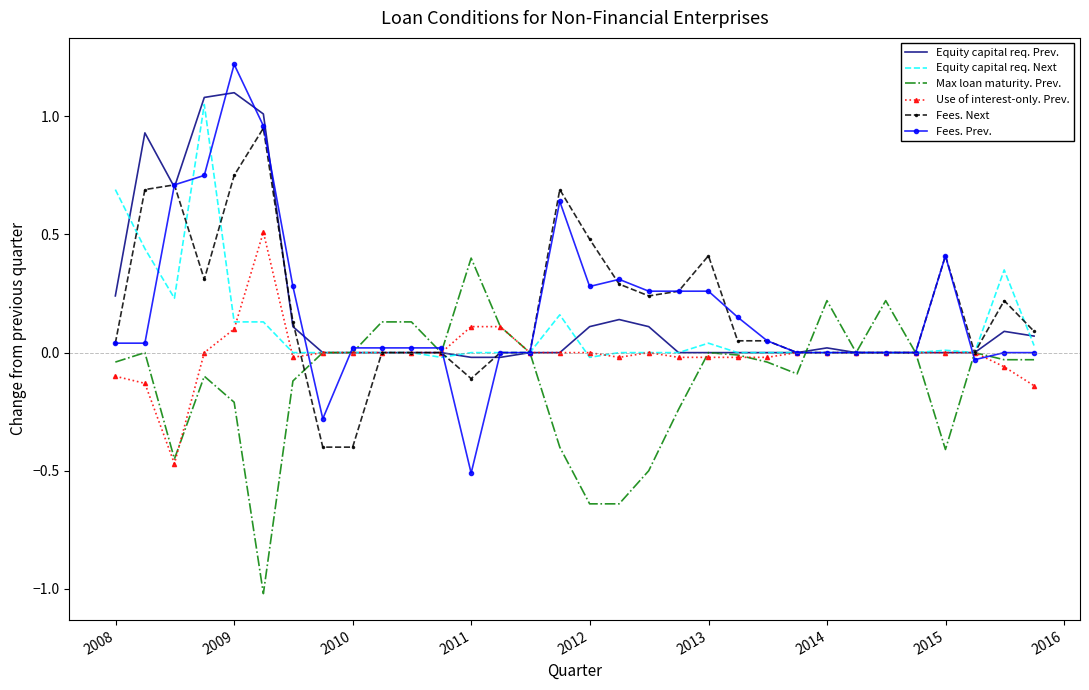

Which series has the widest spread of values?

Fees. Prev.